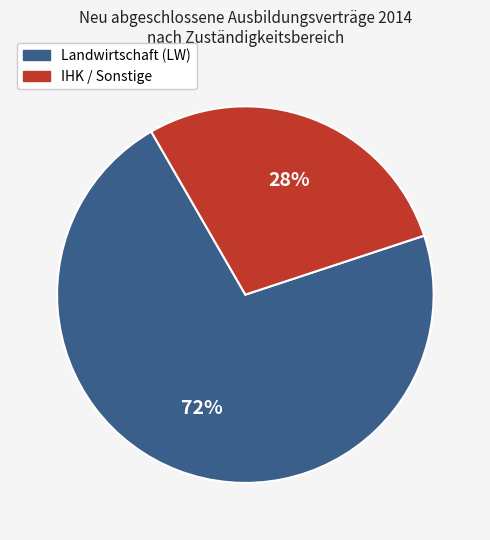

Is there a majority slice in this chart?

Yes